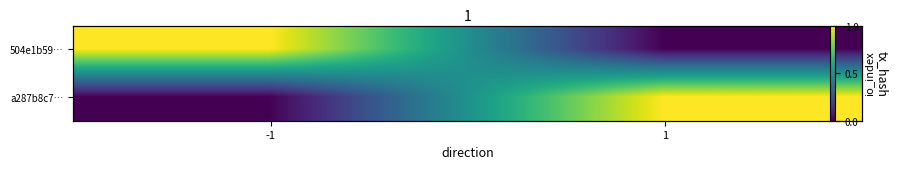

Rank the series at -1 from lowest to highest value.

a287b8c7…, 504e1b59…